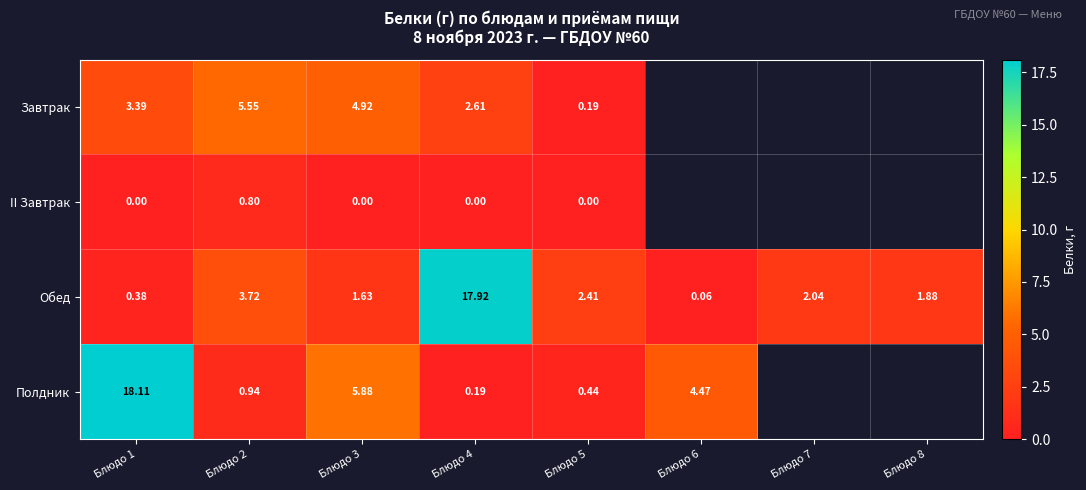

What is the maximum value for Обед?

17.9